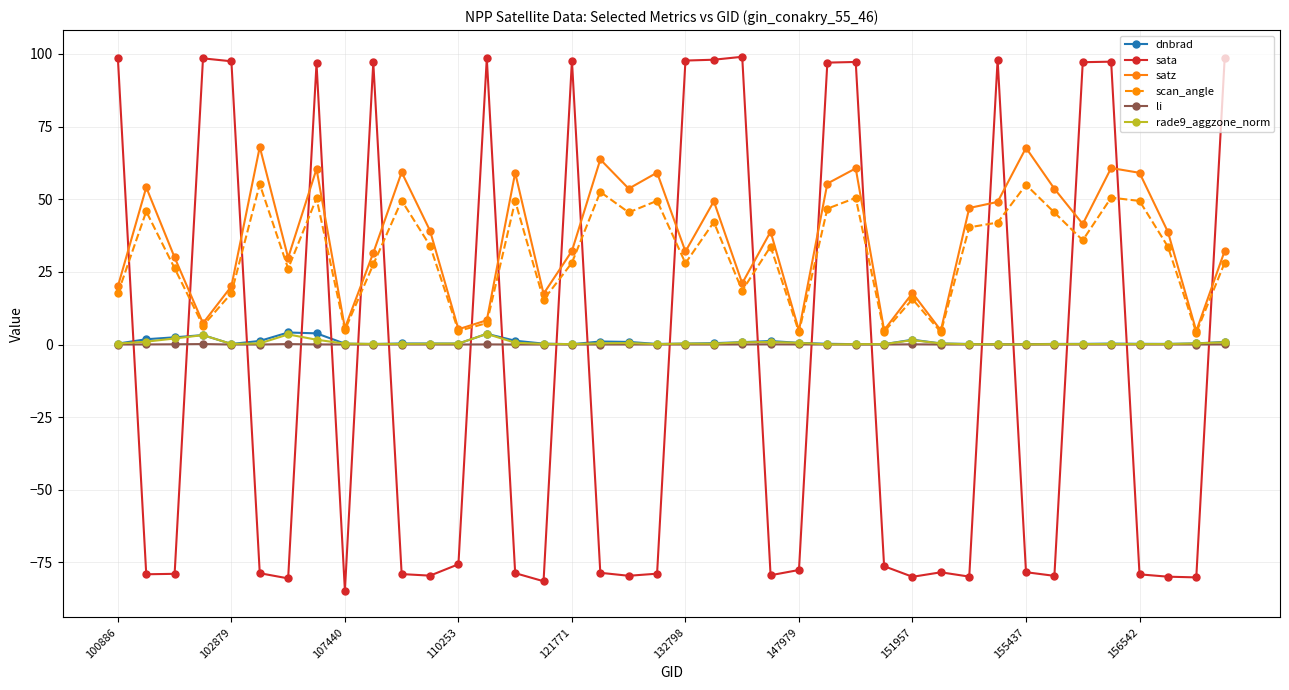

True or false: sata and satz intersect in this chart.

True